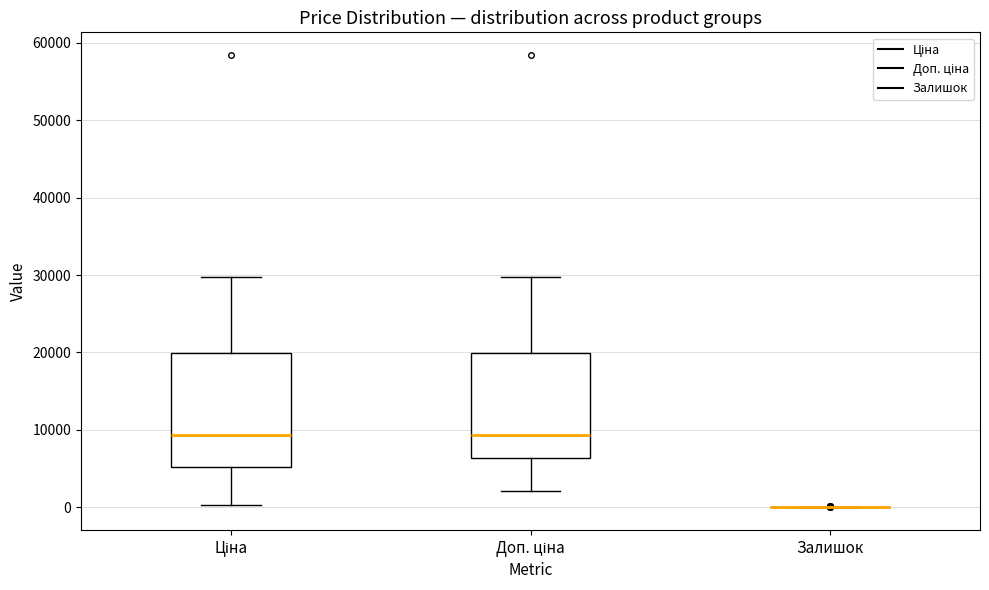

Reading left to right, transcribe this box plot: for each box, give where its median line is, the range the box spans, and where its two whiskers end, as read against the y-axis. The values are not printed on the chart, so give them approximately, as read against the axis.

Ціна: median 9000, box 5000 to 20000, whiskers 0 to 30000
Доп. ціна: median 9000, box 6000 to 20000, whiskers 2000 to 30000
Залишок: box collapsed to a line at 0, whiskers 0 to 0